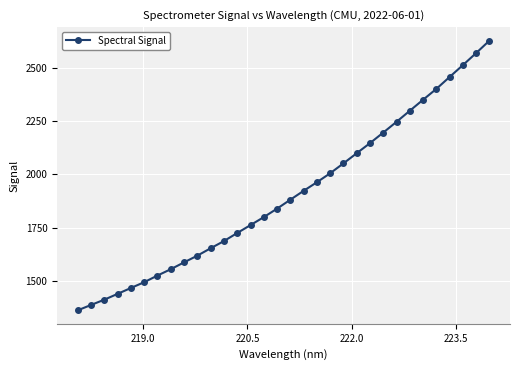

What is the smallest value displayed?

1363.1